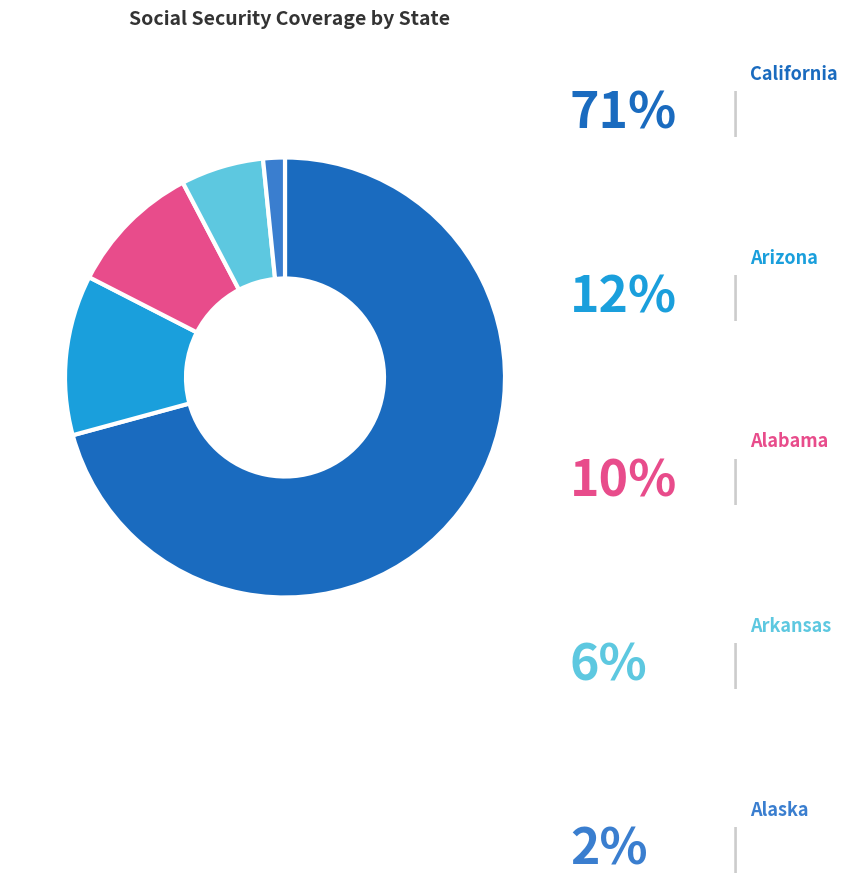

How many slices are in this pie chart?

5